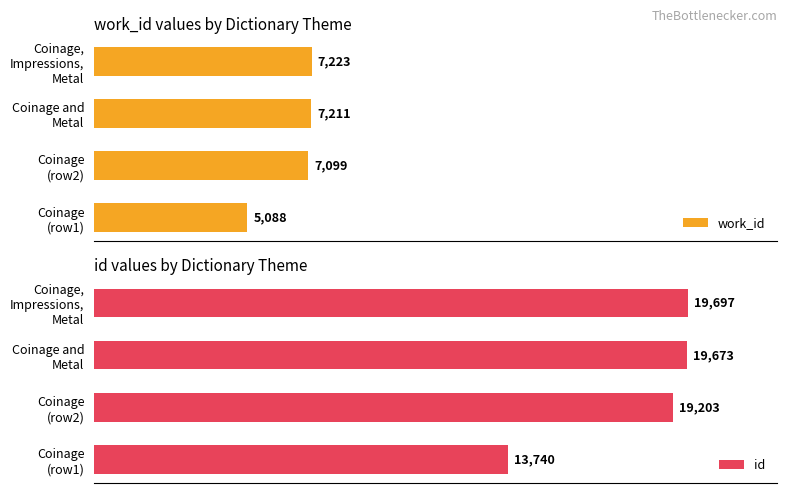

What is the difference between the highest and lowest values at Coinage and Metal?

12462